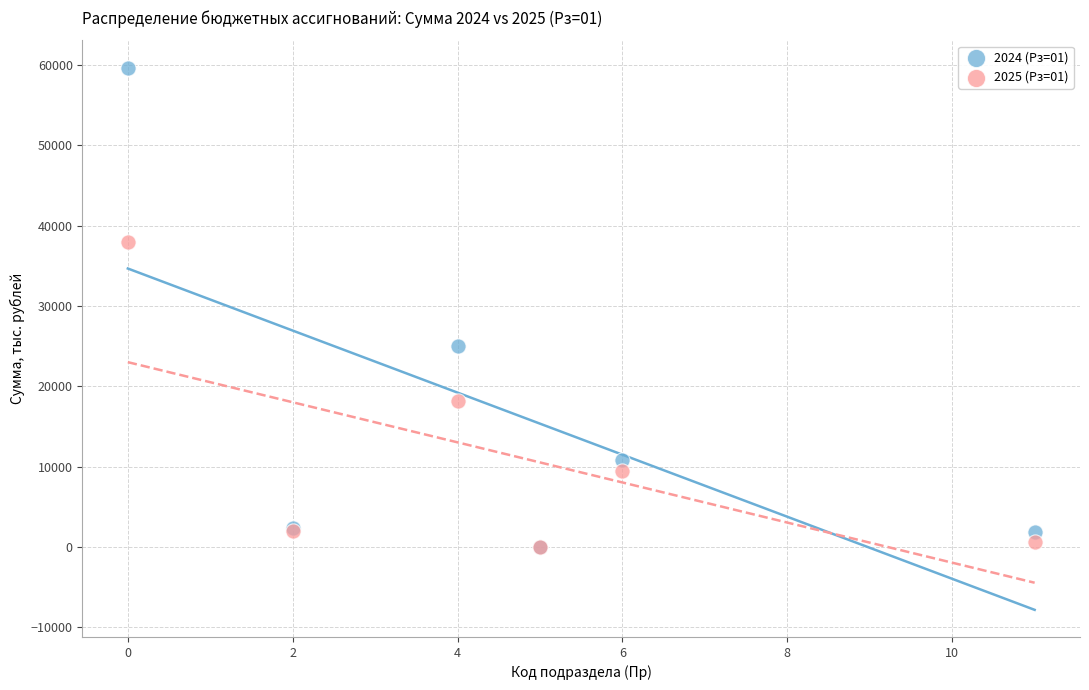

Across all series, what Y value is closest to 29847?

25045.6